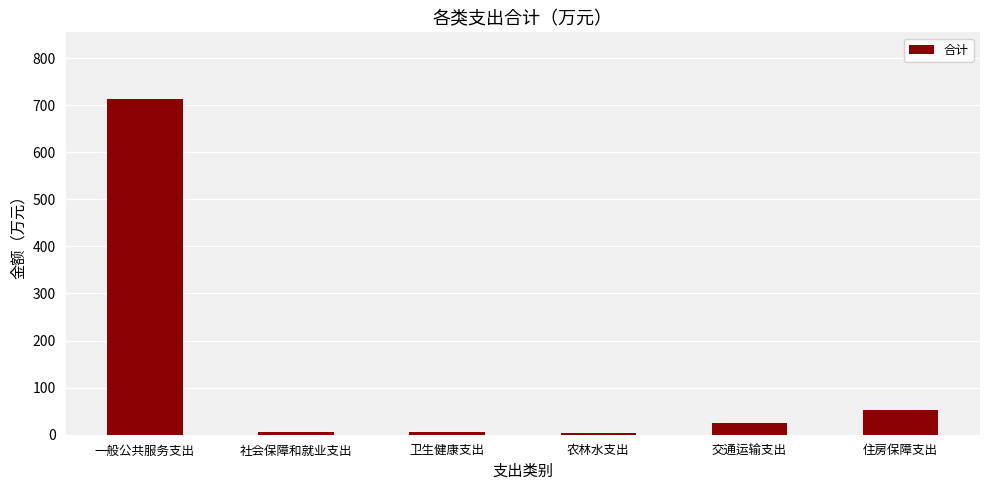

Which has a higher value, 住房保障支出 or 社会保障和就业支出?

住房保障支出